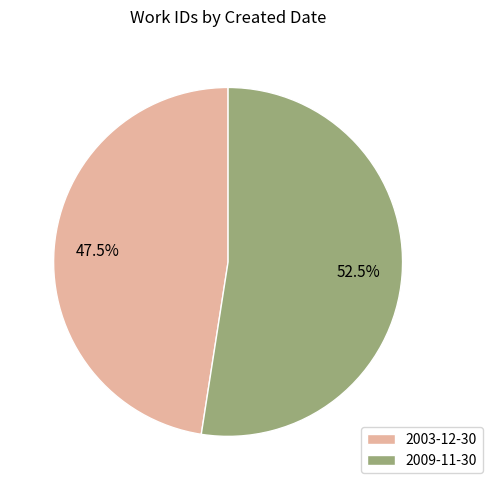

To the nearest percent, what is the difference between the 2009-11-30 and 2003-12-30 slice percentages?

5%